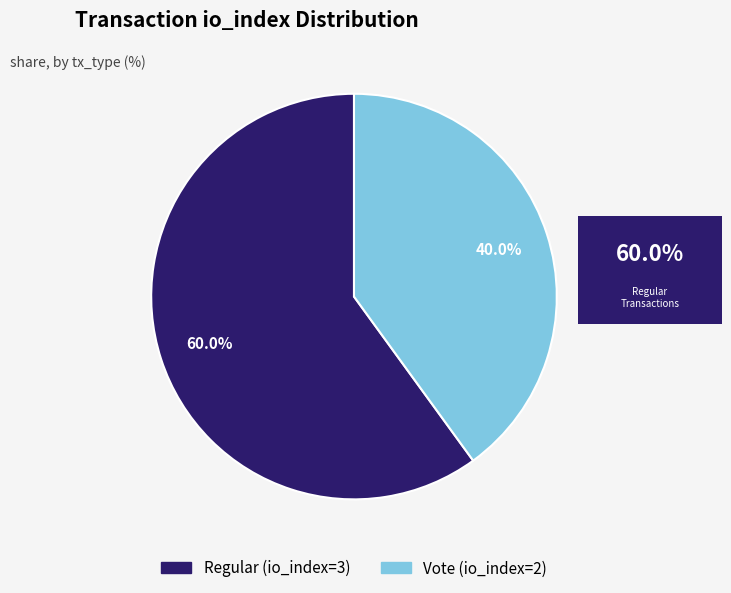

Which has a higher value, Regular (io_index=3) or Vote (io_index=2)?

Regular (io_index=3)